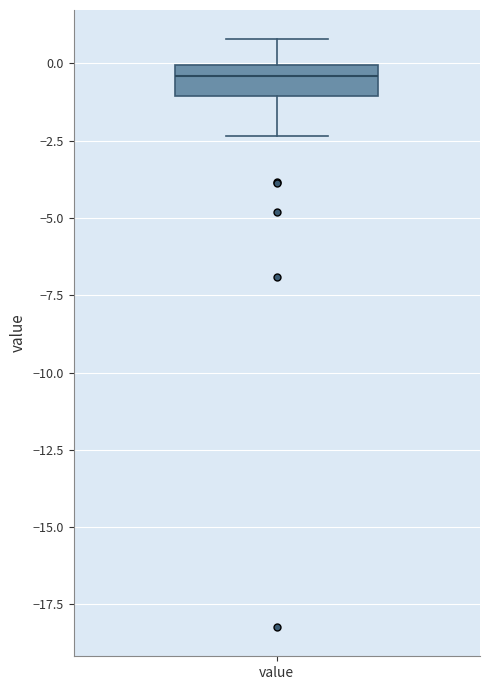

Read this box plot against the y-axis: the position of the median line, the range covered by the box, and the ends of both whiskers. The values are not printed on the chart, so give them approximately, as read against the axis.

median -0.5, box -1.0 to 0.0, whiskers -2.5 to 1.0